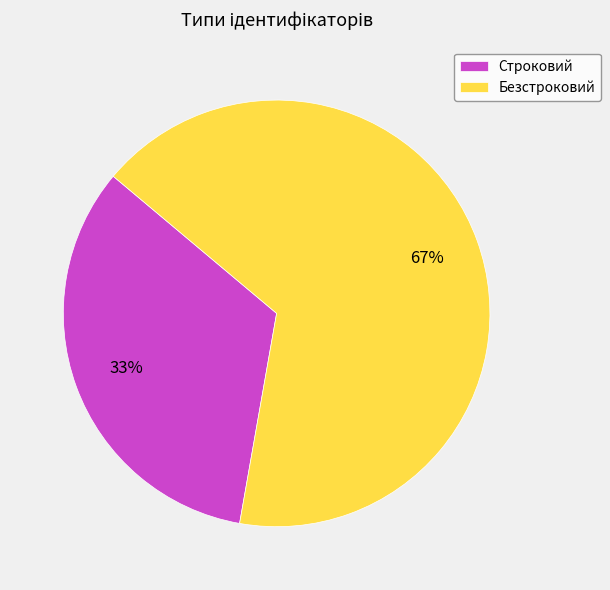

What is the largest slice in the pie chart?

Безстроковий